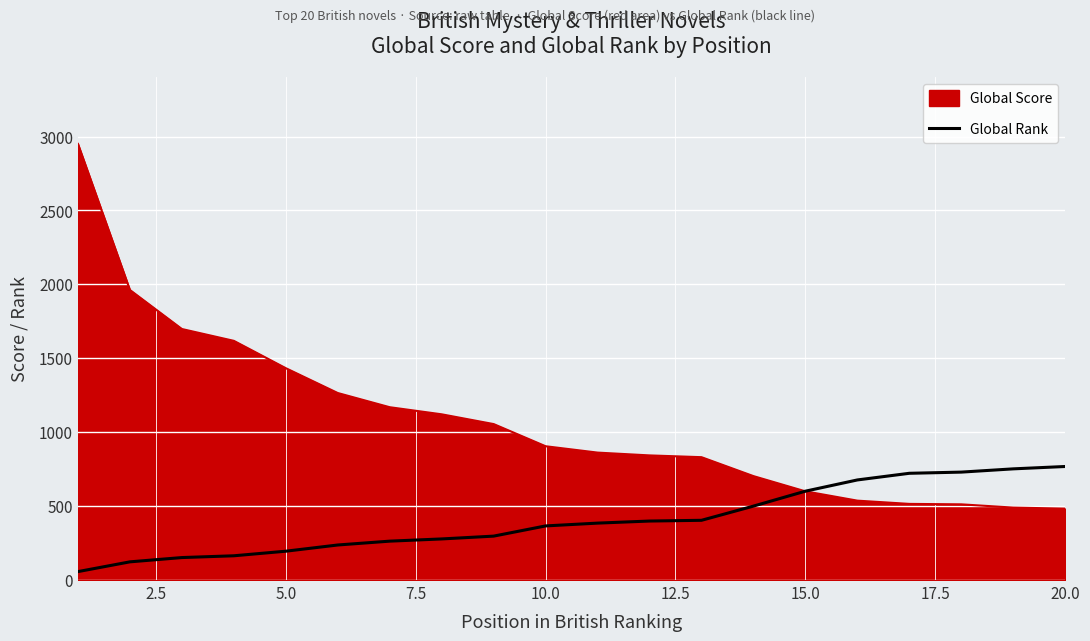

Which series has the largest range (max minus min)?

Global Score